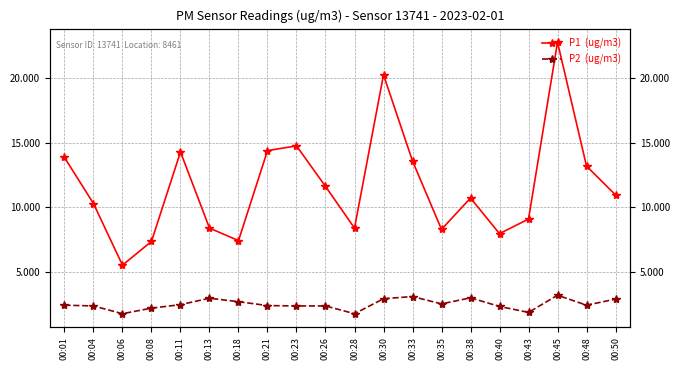

The value of P1  (ug/m3) at 00:45 is 22.8. True or false?

True